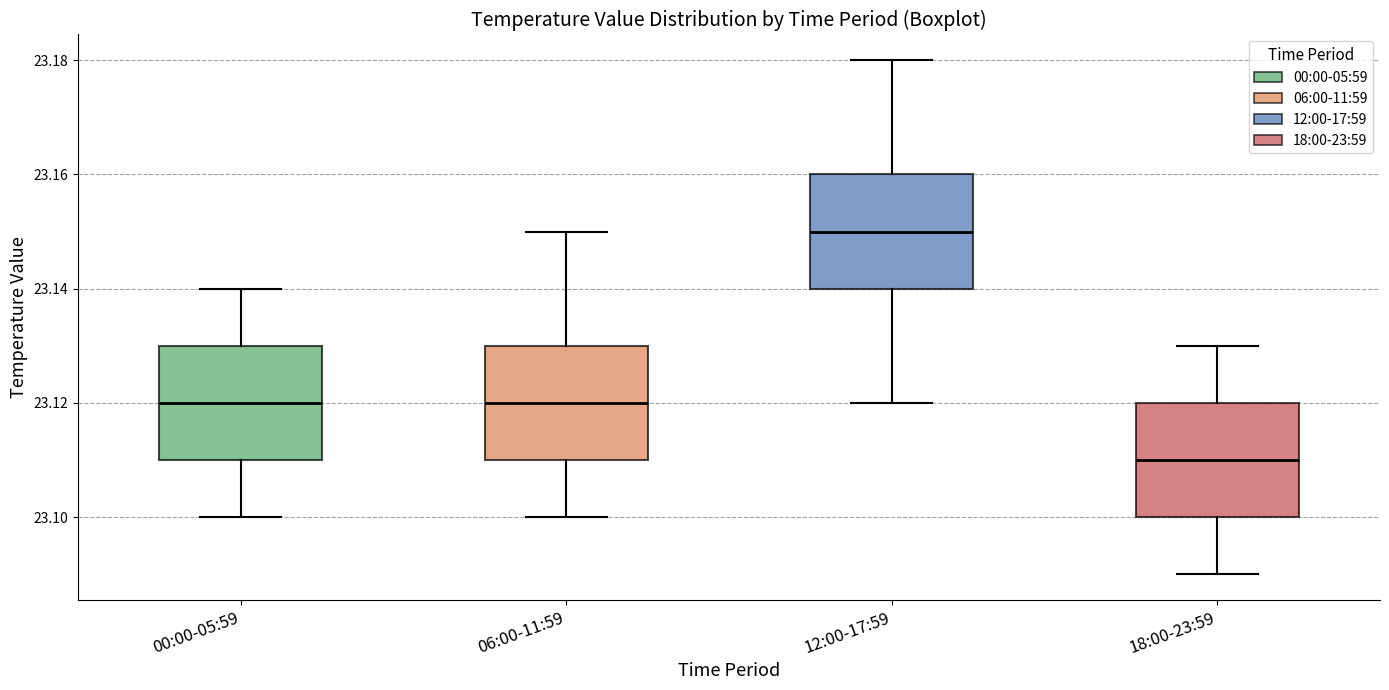

Reading left to right, transcribe this box plot: for each box, give where its median line is, the range the box spans, and where its two whiskers end, as read against the y-axis. The values are not printed on the chart, so give them approximately, as read against the axis.

00:00-05:59: median 23.12, box 23.11 to 23.13, whiskers 23.10 to 23.14
06:00-11:59: median 23.12, box 23.11 to 23.13, whiskers 23.10 to 23.15
12:00-17:59: median 23.15, box 23.14 to 23.16, whiskers 23.12 to 23.18
18:00-23:59: median 23.11, box 23.10 to 23.12, whiskers 23.09 to 23.13